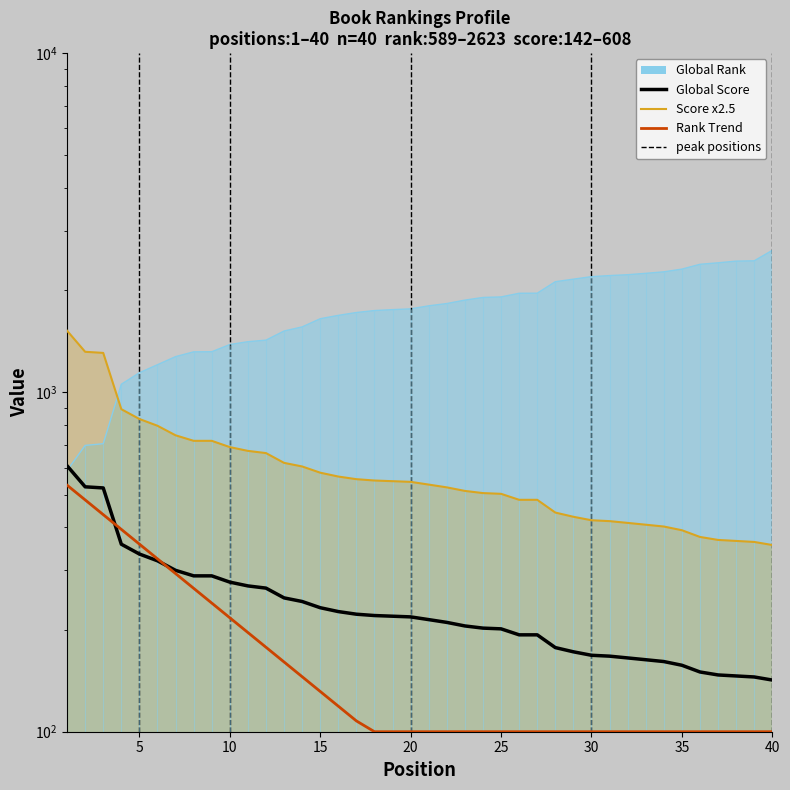

Reading right to left, transcribe all the data shown in this chart.

Global Rank: 2623	2443	2438	2410	2386	2309	2267	2244	2223	2210	2194	2157	2120	1961	1960	1912	1905	1871	1828	1800	1763	1754	1743	1720	1687	1649	1560	1517	1426	1411	1384	1318	1317	1275	1207	1143	1057	706	698	589
Global Score: 142	145	146	147	150	157	161	163	165	167	168	172	177	193	193	201	202	205	210	214	218	219	220	222	226	232	242	248	265	269	276	288	288	299	319	334	357	523	527	608